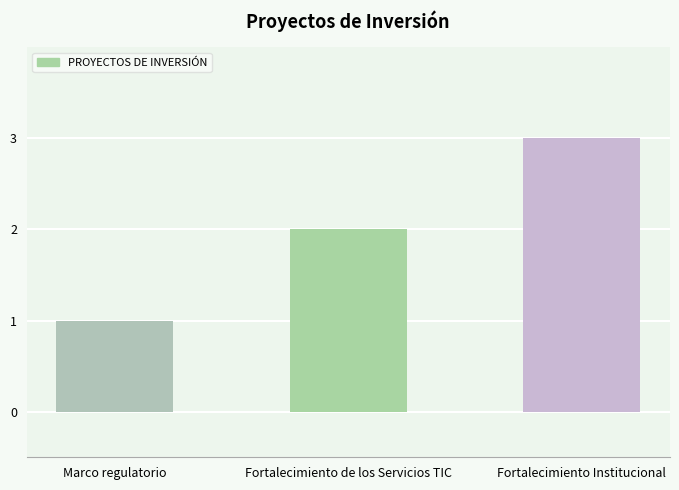

What value does the data have at Marco regulatorio?

1